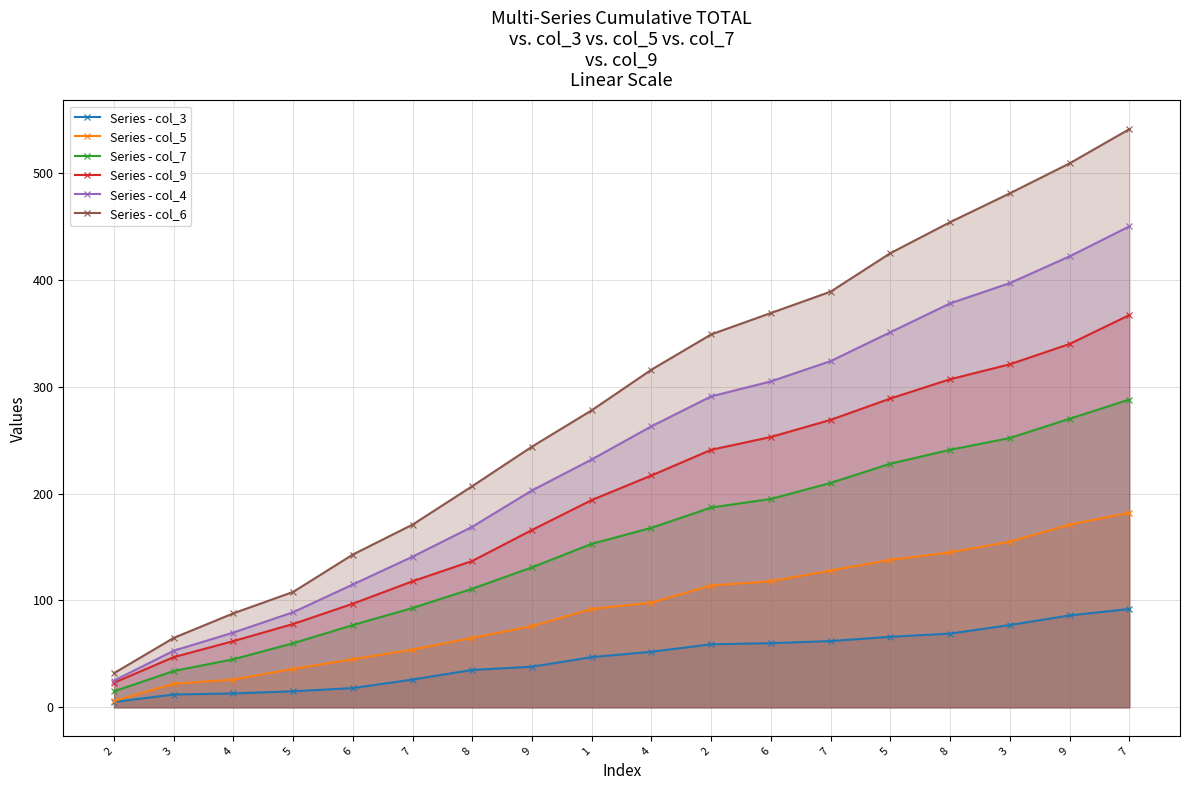

Rank the series by their average value, from lowest to highest.

Series - col_3, Series - col_5, Series - col_7, Series - col_9, Series - col_4, Series - col_6